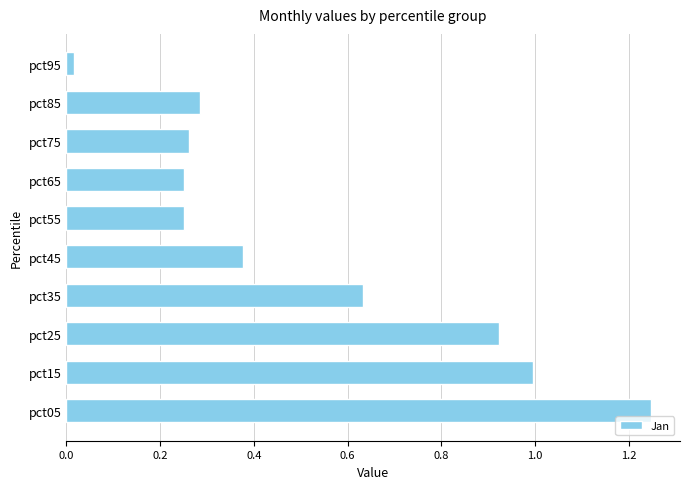

At which category does the chart reach its peak across all series?

pct05